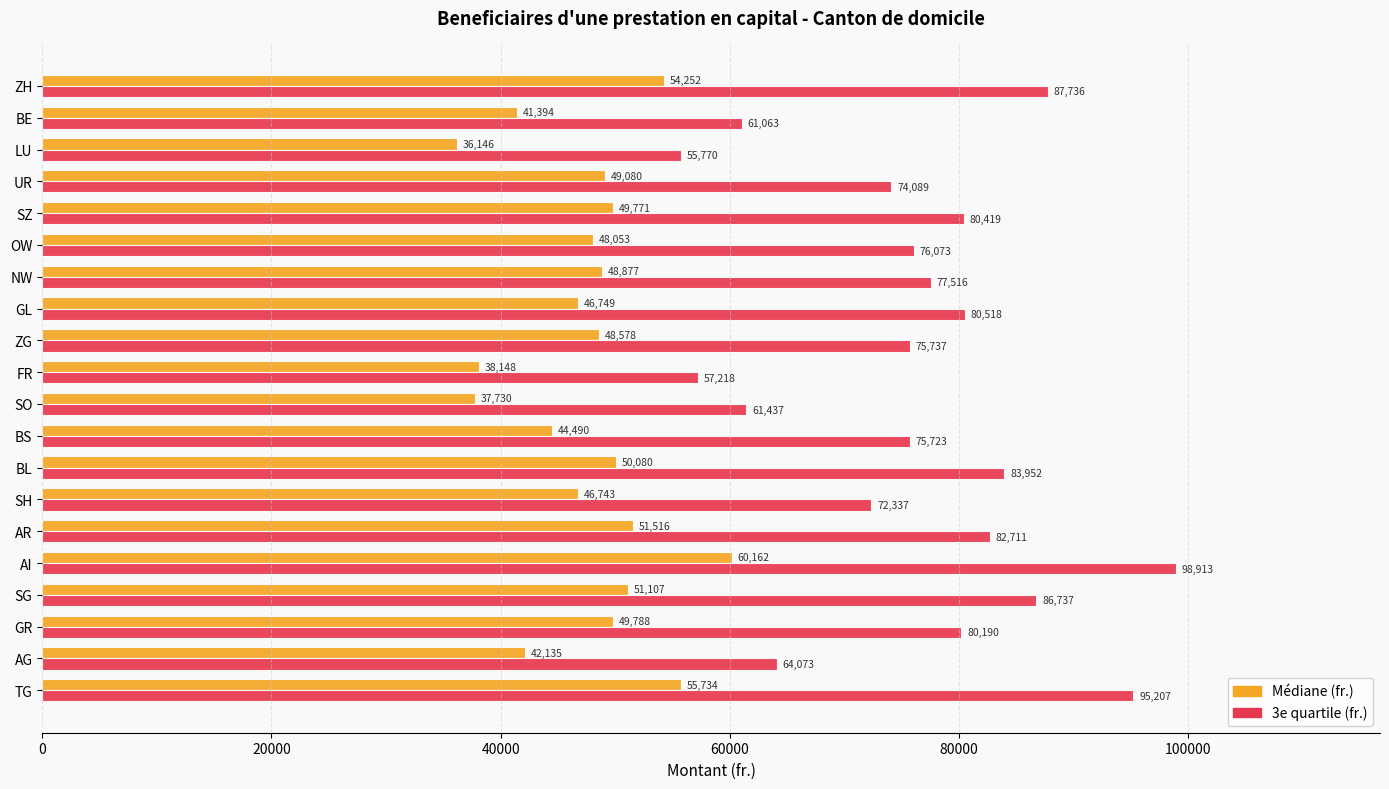

Is it true that Médiane (fr.) equals 30157.8 at GR?

False